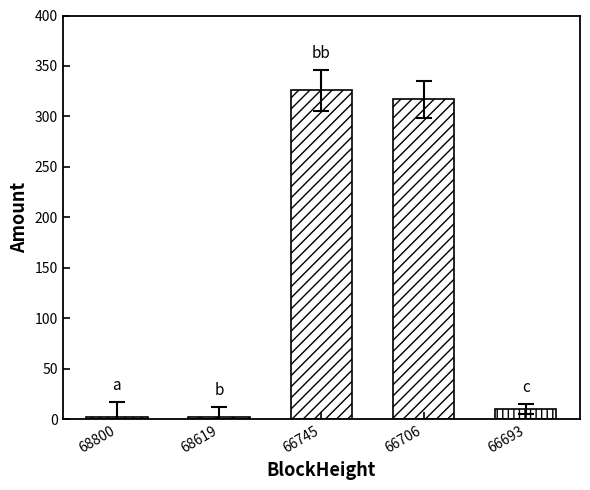

What is the sum of the values at 66693 and 68619?

11.6